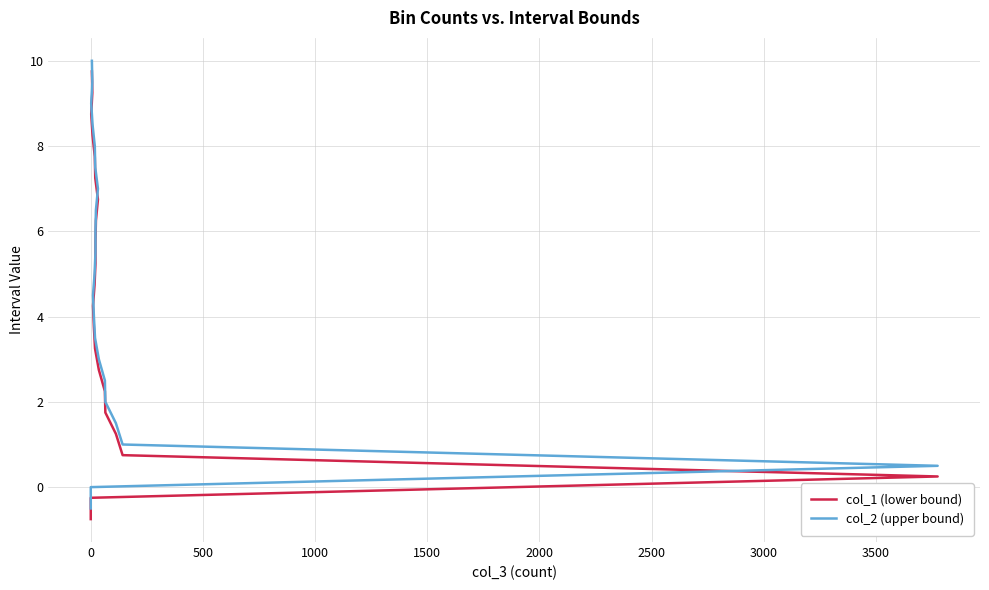

Reading left to right, extract all data points from this chart.

col_1 (lower bound): -0.8	-0.2	0.2	0.8	1.2	1.8	2.2	2.8	3.2	3.8	4.2	4.8	5.2	5.8	6.2	6.8	7.2	7.8	8.2	8.8	9.2	9.8
col_2 (upper bound): -0.5	0.0	0.5	1.0	1.5	2.0	2.5	3.0	3.5	4.0	4.5	5.0	5.5	6.0	6.5	7.0	7.5	8.0	8.5	9.0	9.5	10.0